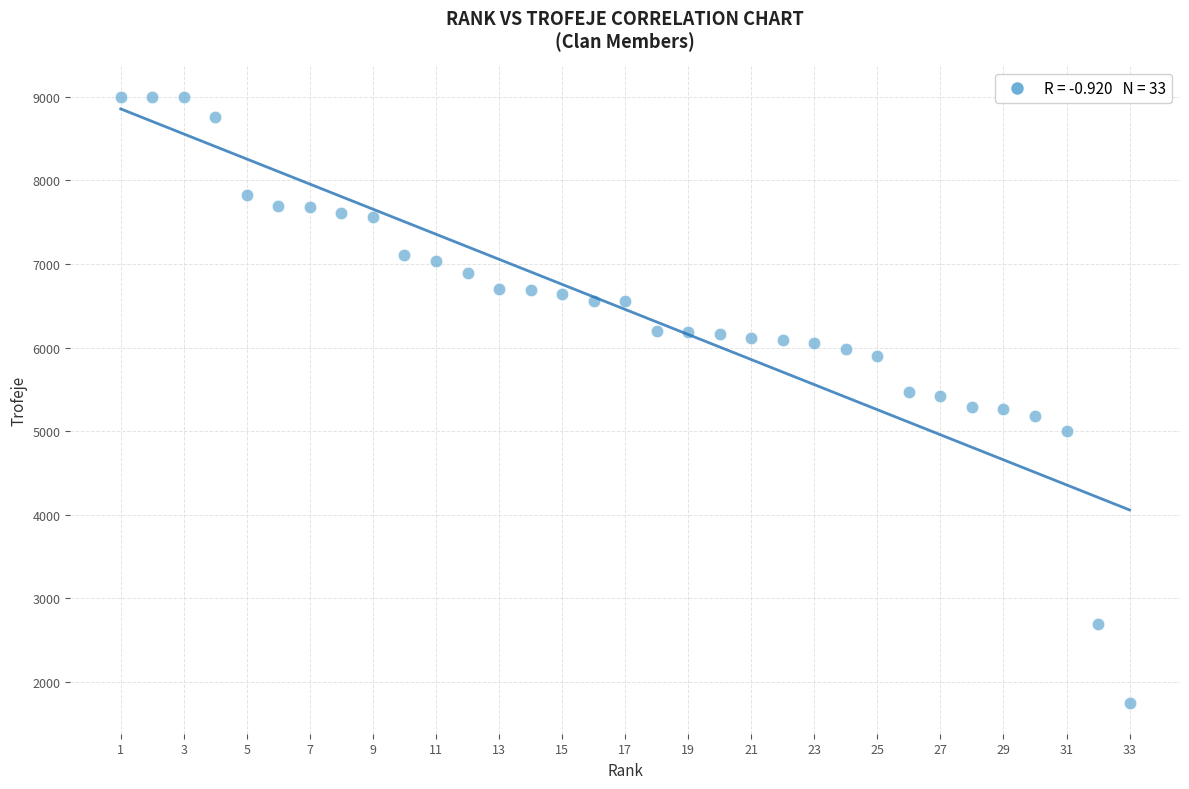

What is the range of Y values (max minus min)?

7257